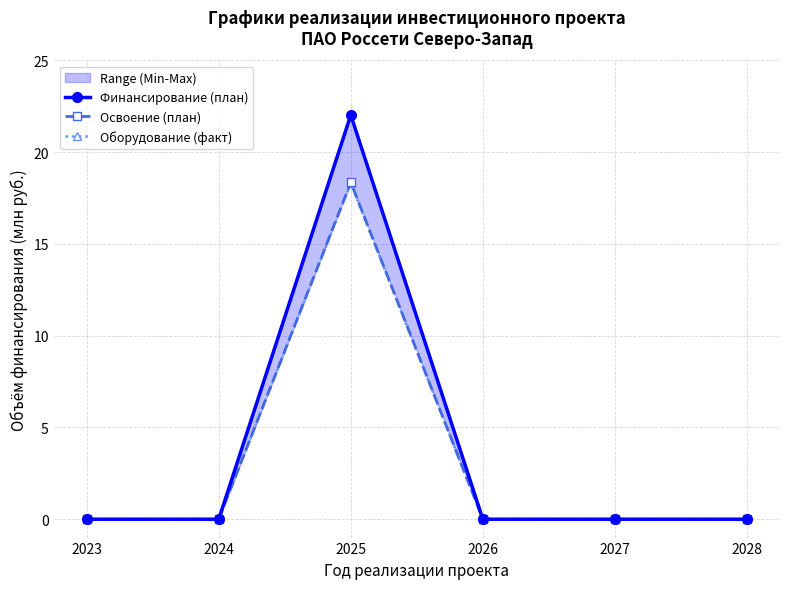

What is the average value of the Финансирование (план) series?

3.7